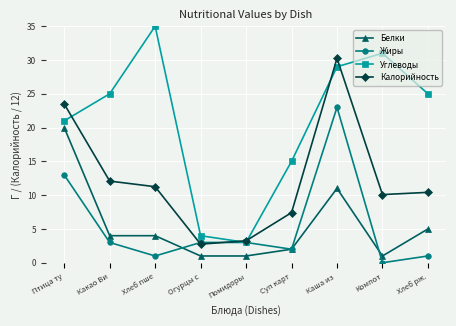

At which label is Углеводы closest to 19?

Птица ту